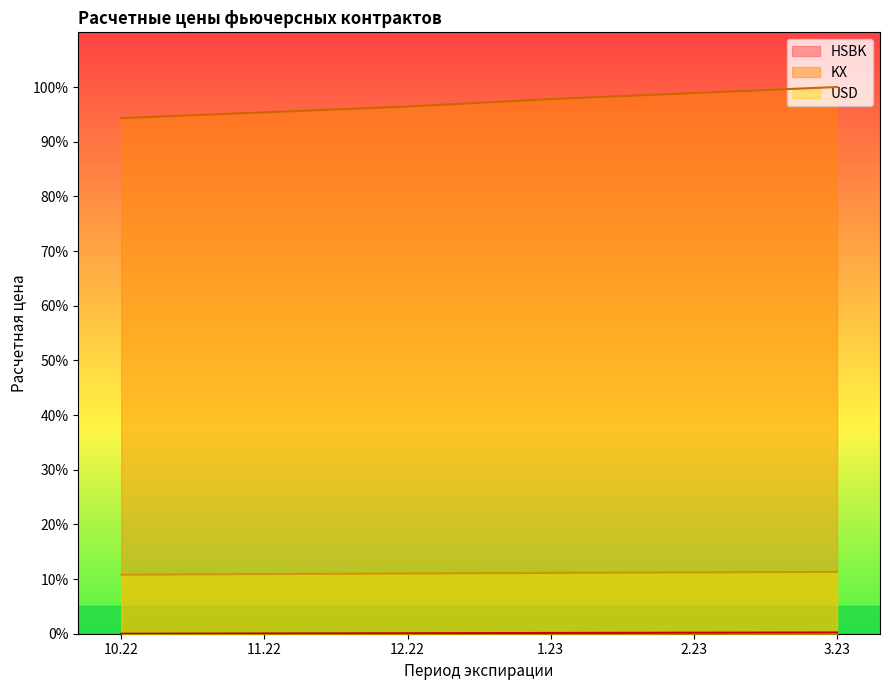

What are all the series names shown in the legend?

HSBK, KX, USD